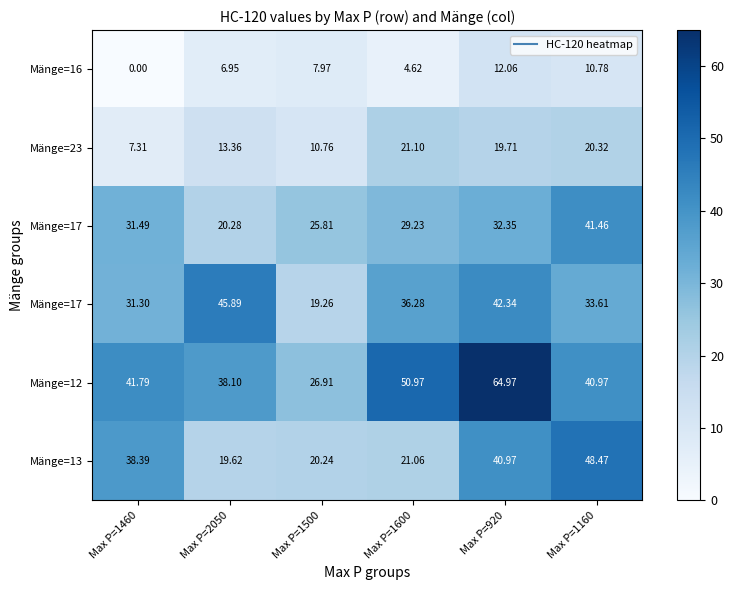

Which has a higher value, Max P=1160 or Max P=1500?

Max P=1160